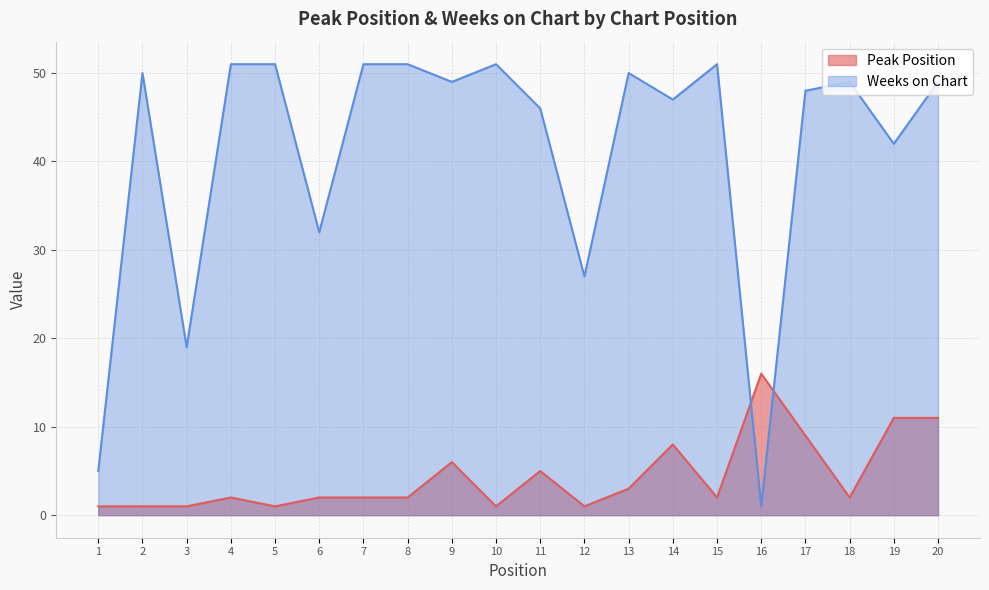

What is the total value across all series at 15?

53